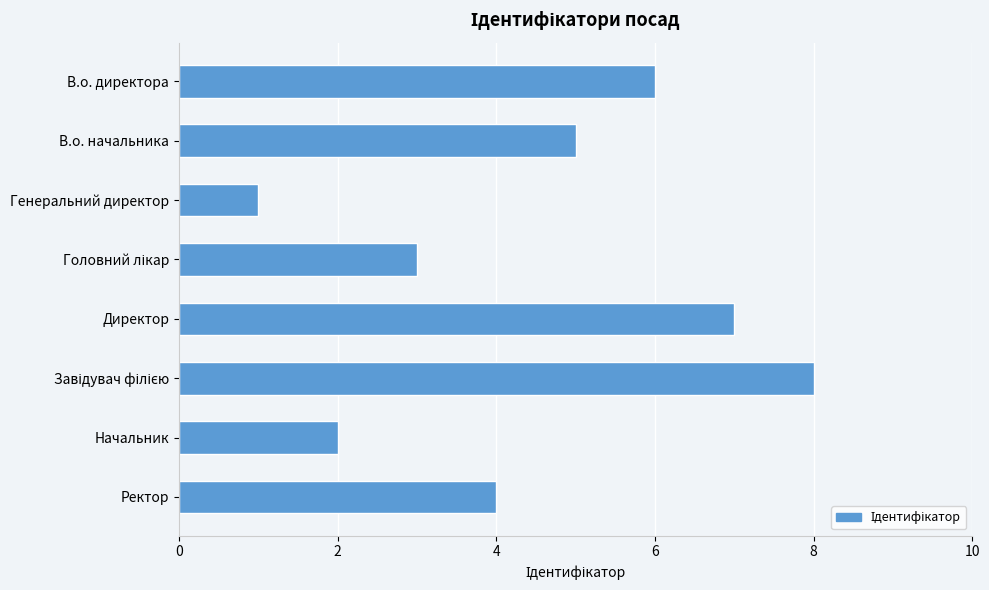

Between Генеральний директор and Начальник, which is larger?

Начальник